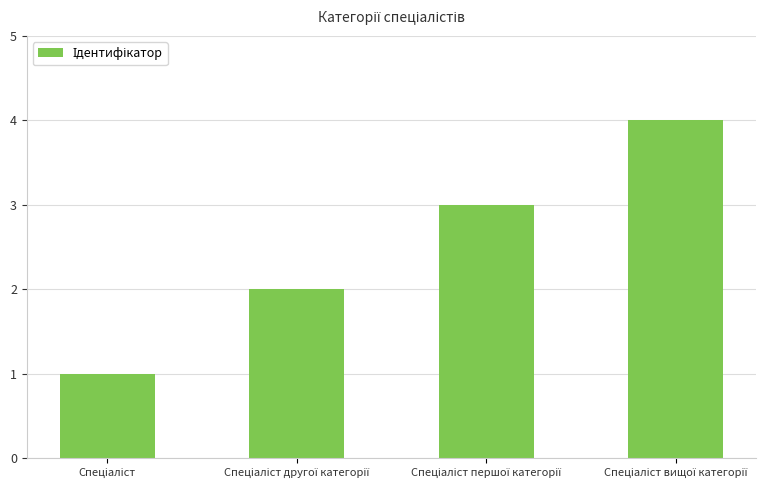

How many bars are there in total?

4